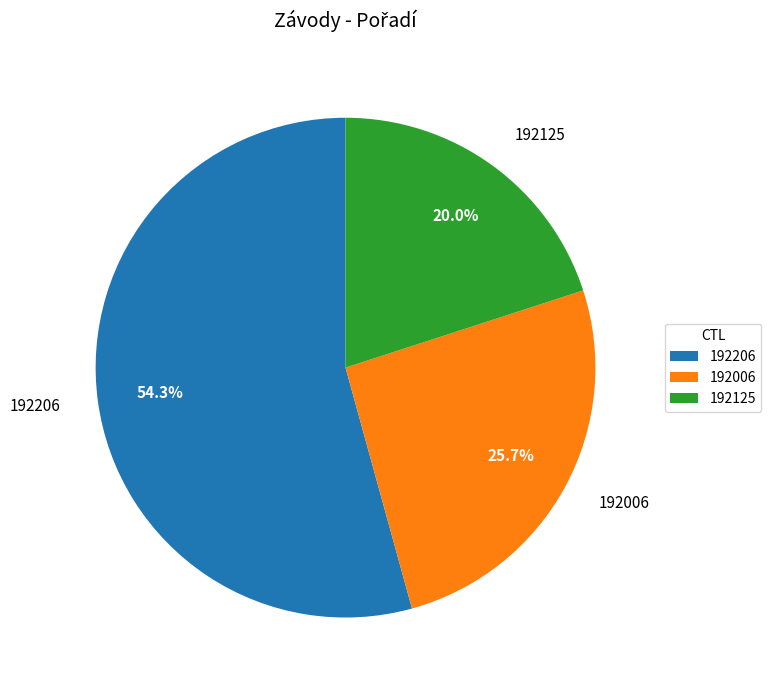

Do 192006 and 192206 together represent more than half of the pie?

Yes